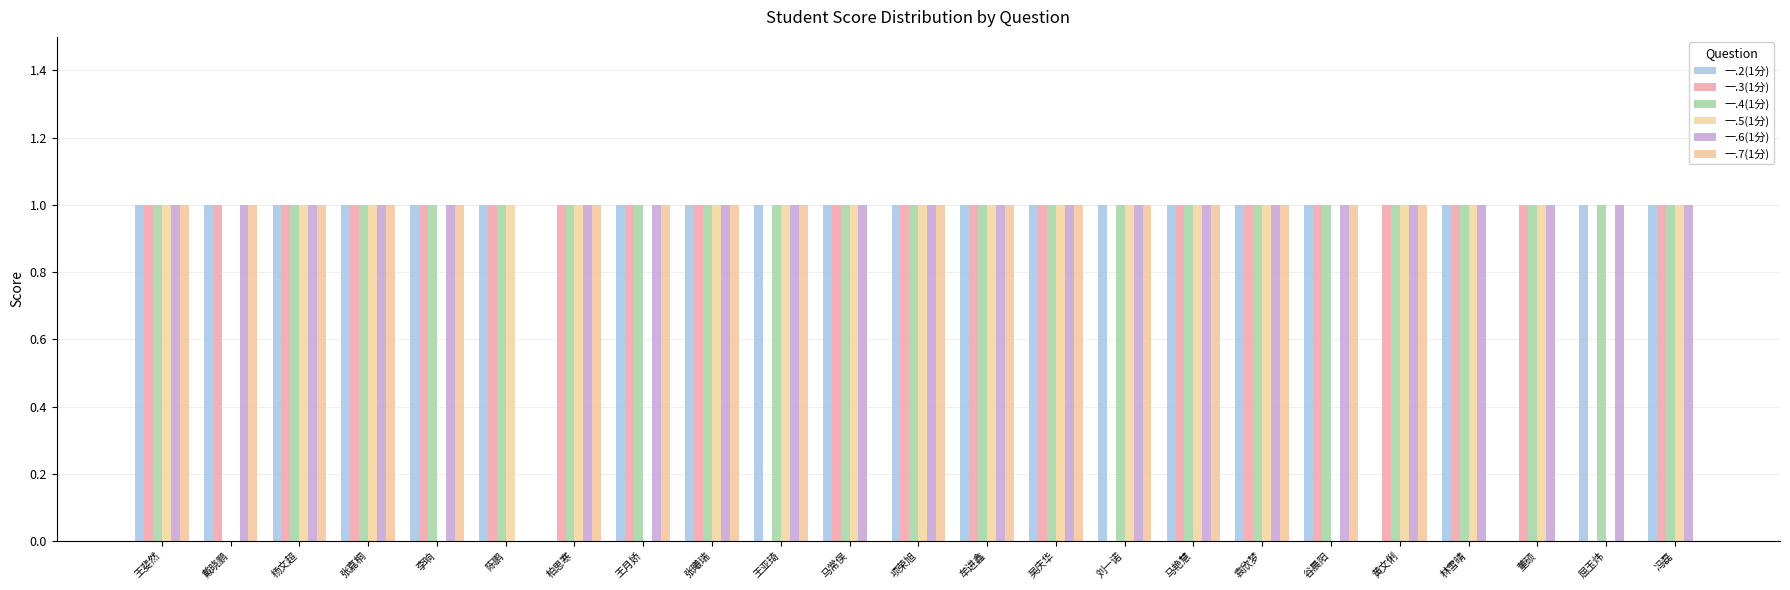

Is it true that 一.3(1分) equals 1 at 杨文超?

True